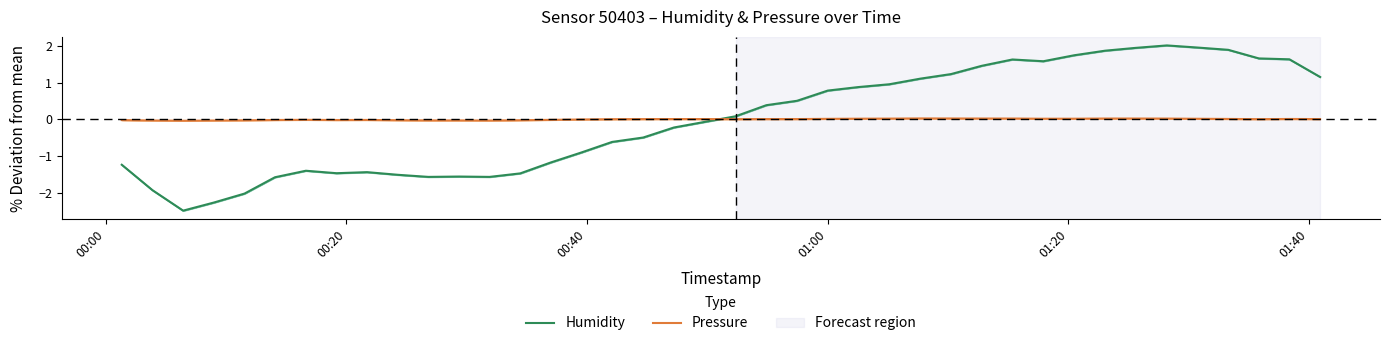

Reading left to right, list all the values displayed in this chart.

Humidity: -1.2	-1.9	-2.5	-2.3	-2.0	-1.6	-1.4	-1.5	-1.4	-1.5	-1.6	-1.6	-1.6	-1.5	-1.2	-0.9	-0.6	-0.5	-0.2	-0.1	0.1	0.4	0.5	0.8	0.9	1.0	1.1	1.2	1.5	1.6	1.6	1.7	1.9	1.9	2.0	2.0	1.9	1.7	1.6	1.2
Pressure: -0.0	-0.0	-0.0	-0.0	-0.0	-0.0	-0.0	-0.0	-0.0	-0.0	-0.0	-0.0	-0.0	-0.0	-0.0	-0.0	0.0	0.0	0.0	0.0	0.0	0.0	0.0	0.0	0.0	0.0	0.0	0.0	0.0	0.0	0.0	0.0	0.0	0.0	0.0	0.0	0.0	0.0	0.0	0.0